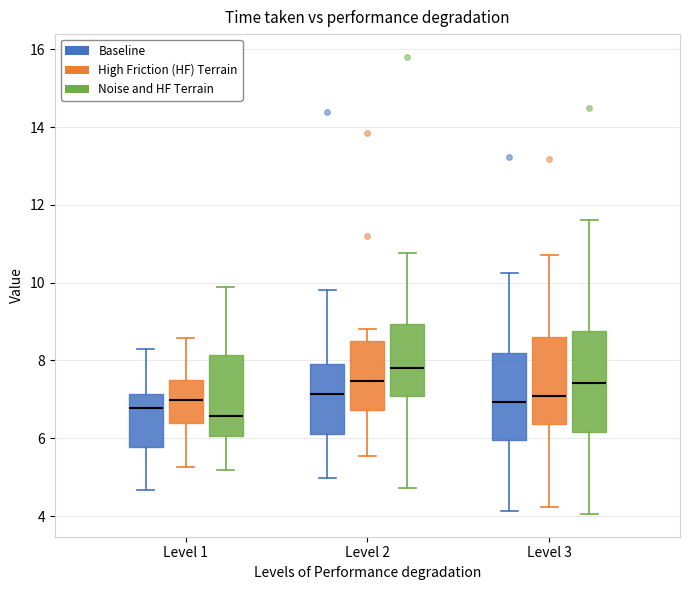

Reading left to right, read every box against the y-axis: the position of its median line, the range the box covers, and the ends of its whiskers. The values are not printed on the chart, so give them approximately, as read against the axis.

Level 1 (Baseline): median 6.8, box 5.8 to 7.2, whiskers 4.6 to 8.4
Level 1 (High Friction (HF) Terrain): median 7.0, box 6.4 to 7.6, whiskers 5.2 to 8.6
Level 1 (Noise and HF Terrain): median 6.6, box 6.0 to 8.2, whiskers 5.2 to 9.8
Level 2 (Baseline): median 7.2, box 6.2 to 8.0, whiskers 5.0 to 9.8
Level 2 (High Friction (HF) Terrain): median 7.4, box 6.8 to 8.6, whiskers 5.6 to 8.8
Level 2 (Noise and HF Terrain): median 7.8, box 7.0 to 9.0, whiskers 4.8 to 10.8
Level 3 (Baseline): median 7.0, box 6.0 to 8.2, whiskers 4.2 to 10.2
Level 3 (High Friction (HF) Terrain): median 7.0, box 6.4 to 8.6, whiskers 4.2 to 10.8
Level 3 (Noise and HF Terrain): median 7.4, box 6.2 to 8.8, whiskers 4.0 to 11.6